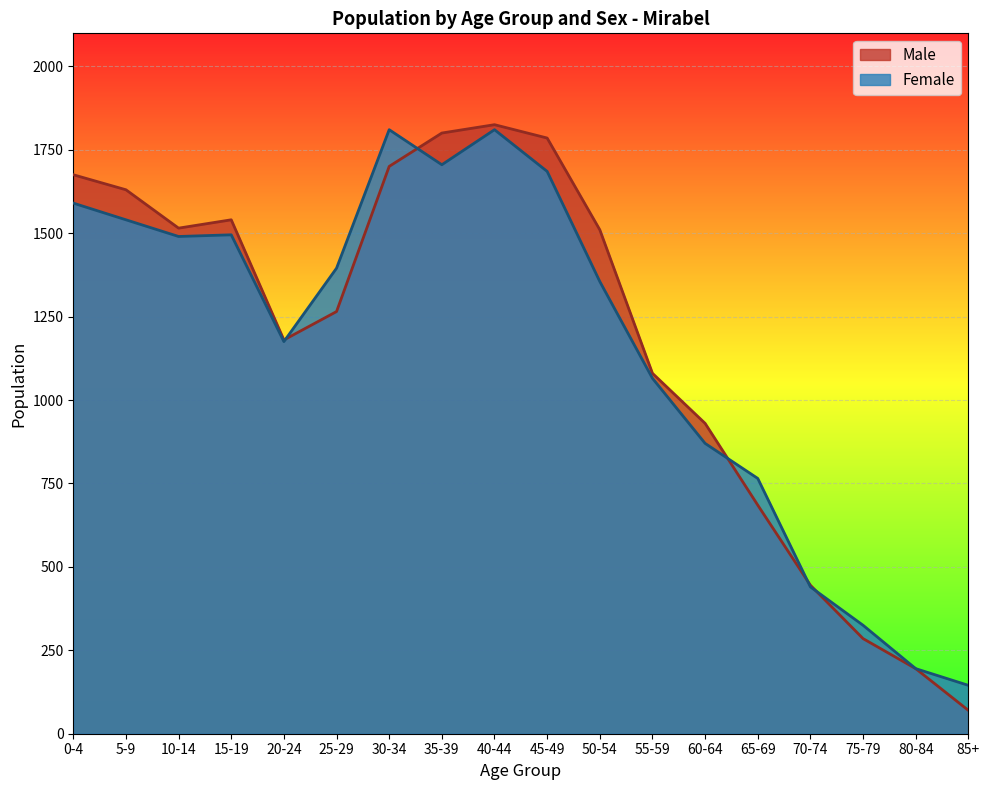

Rank the categories by Female value from lowest to highest.

85+, 80-84, 75-79, 70-74, 65-69, 60-64, 55-59, 20-24, 50-54, 25-29, 10-14, 15-19, 5-9, 0-4, 45-49, 35-39, 30-34, 40-44